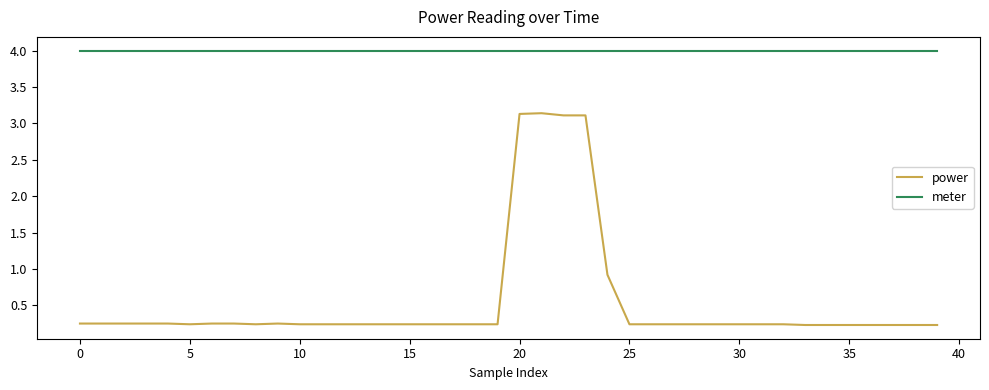

Rank the series by their average value, from lowest to highest.

power, meter